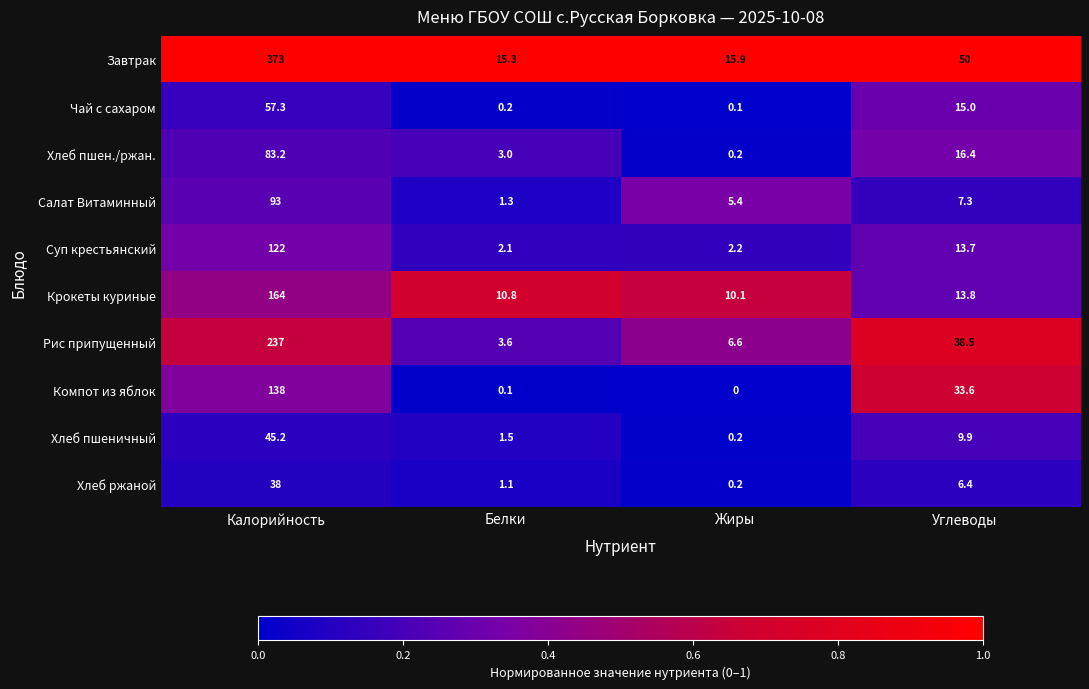

At Калорийность, list the series in order from largest to smallest.

Завтрак, Рис припущенный, Крокеты куриные, Компот из яблок, Суп крестьянский, Салат Витаминный, Хлеб пшен./ржан., Чай с сахаром, Хлеб пшеничный, Хлеб ржаной